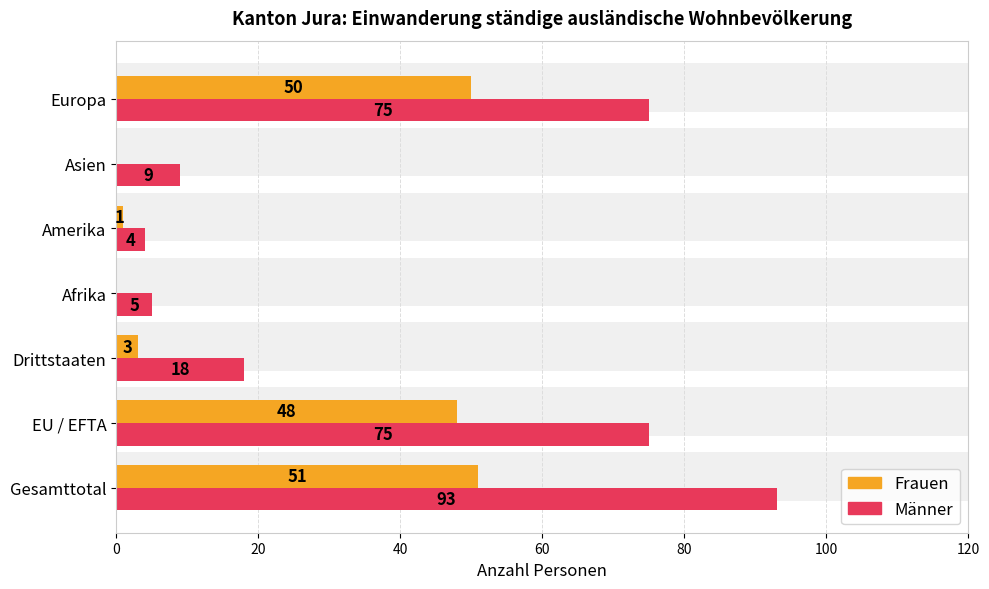

Which series has the largest total across all categories?

Männer